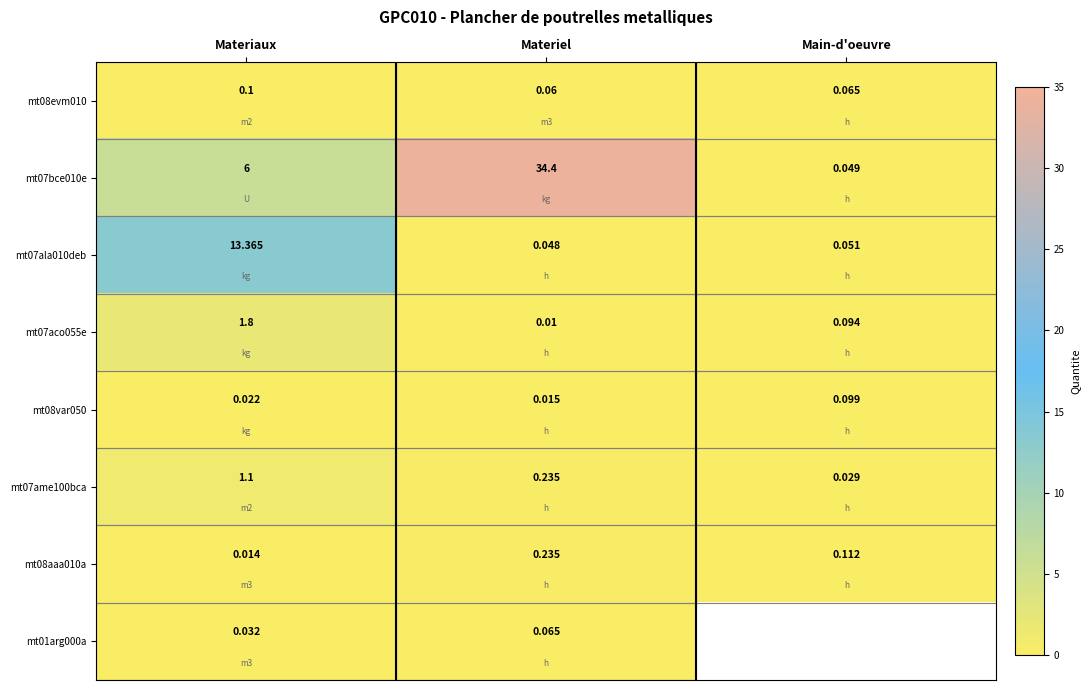

Is the value of mt07bce010e at Materiaux greater than the value of mt08var050 at Materiaux?

Yes